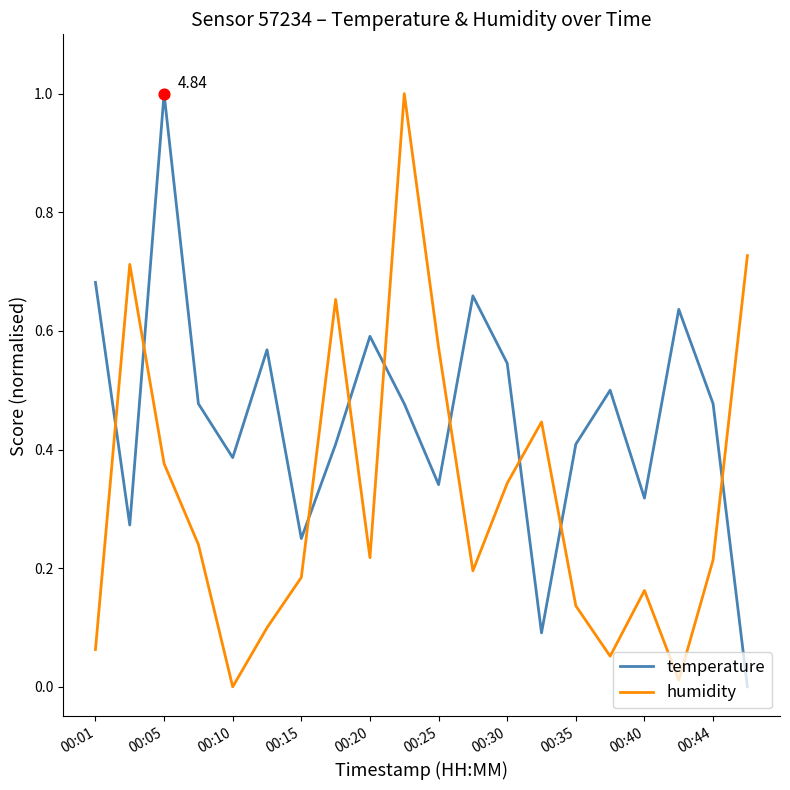

At how many categories does at least one series exceed 0?

20